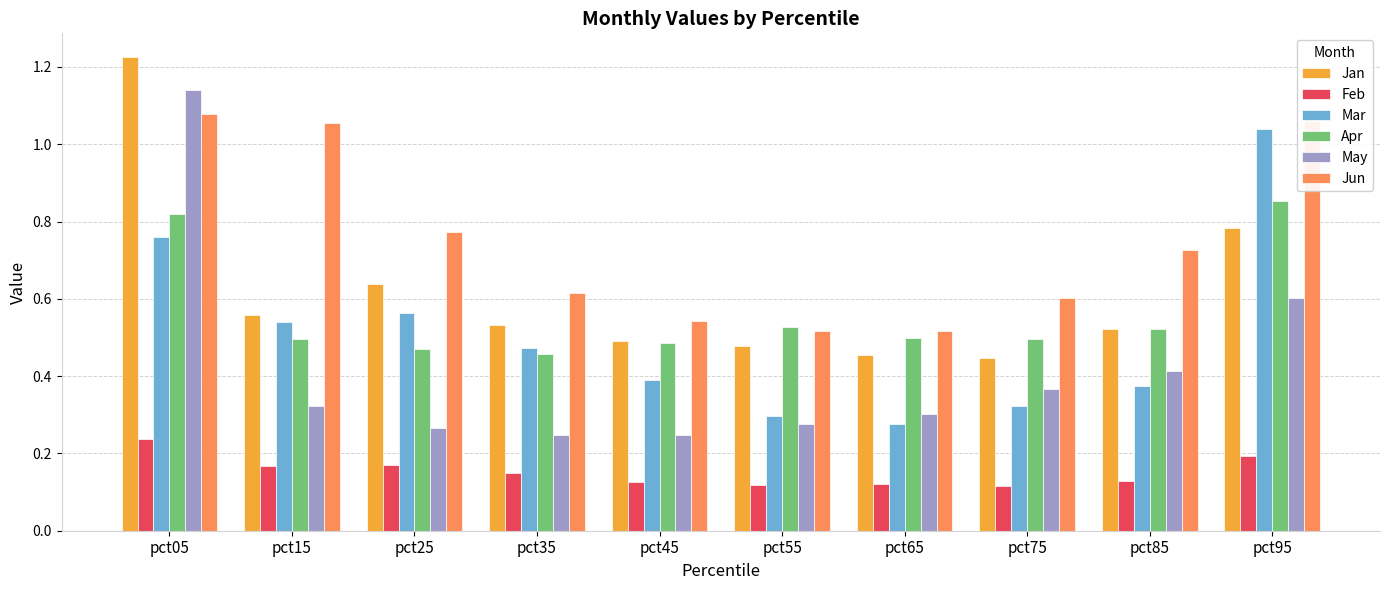

At how many categories does at least one series exceed 0?

10